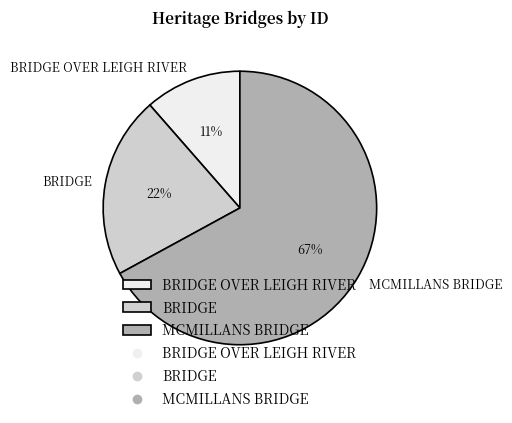

To the nearest percent, what portion does BRIDGE represent?

22%